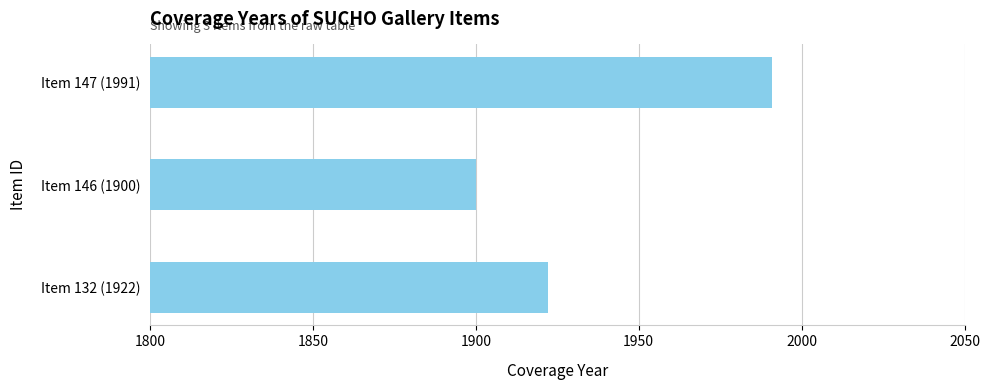

Count the number of data series in this chart.

1